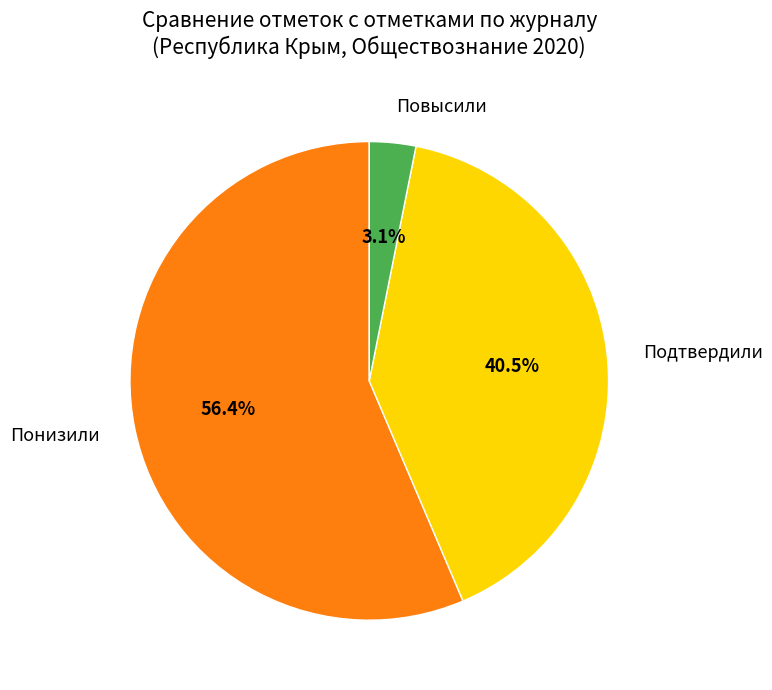

What is the largest slice in the pie chart?

Понизили